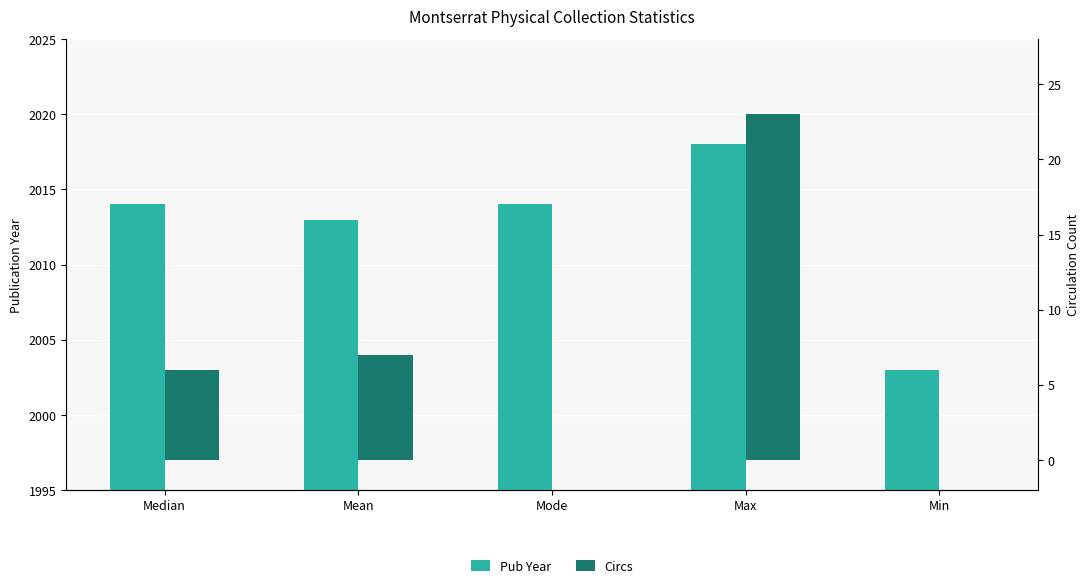

At how many categories does at least one series exceed 1040?

5